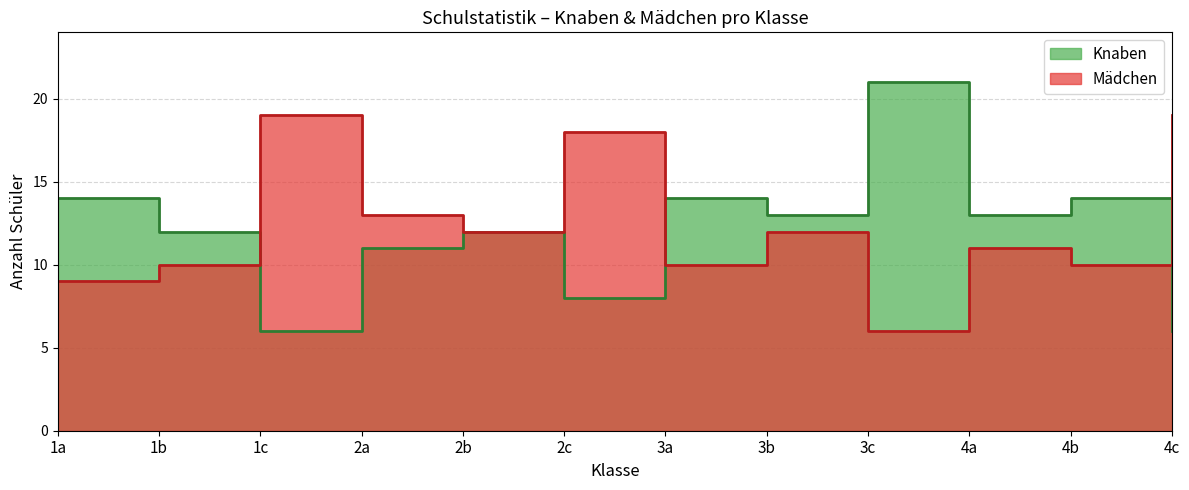

What are all the series names shown in the legend?

Knaben, Mädchen